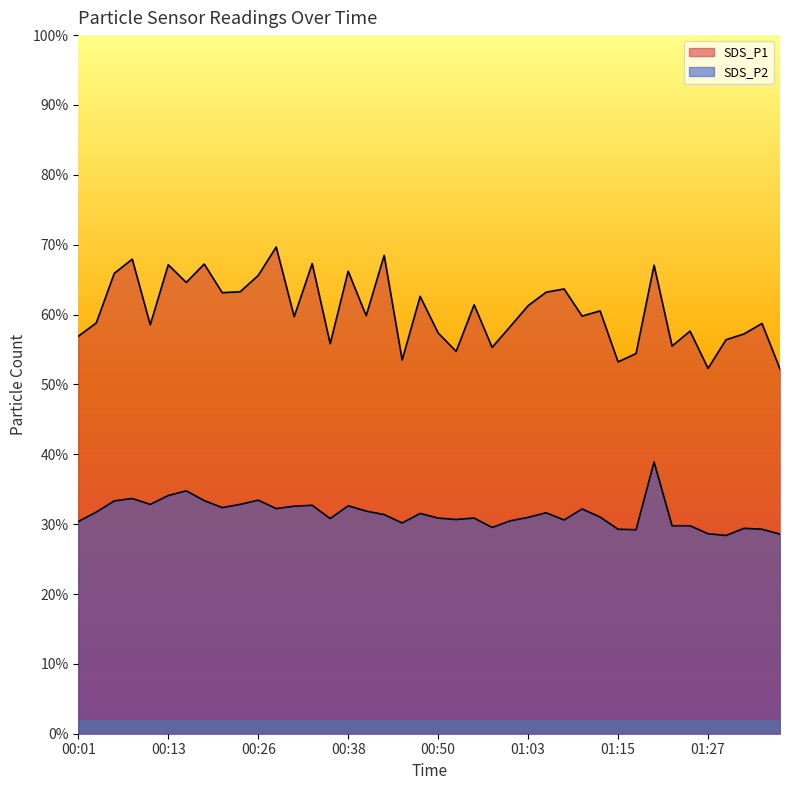

How many lines are shown in the chart?

2